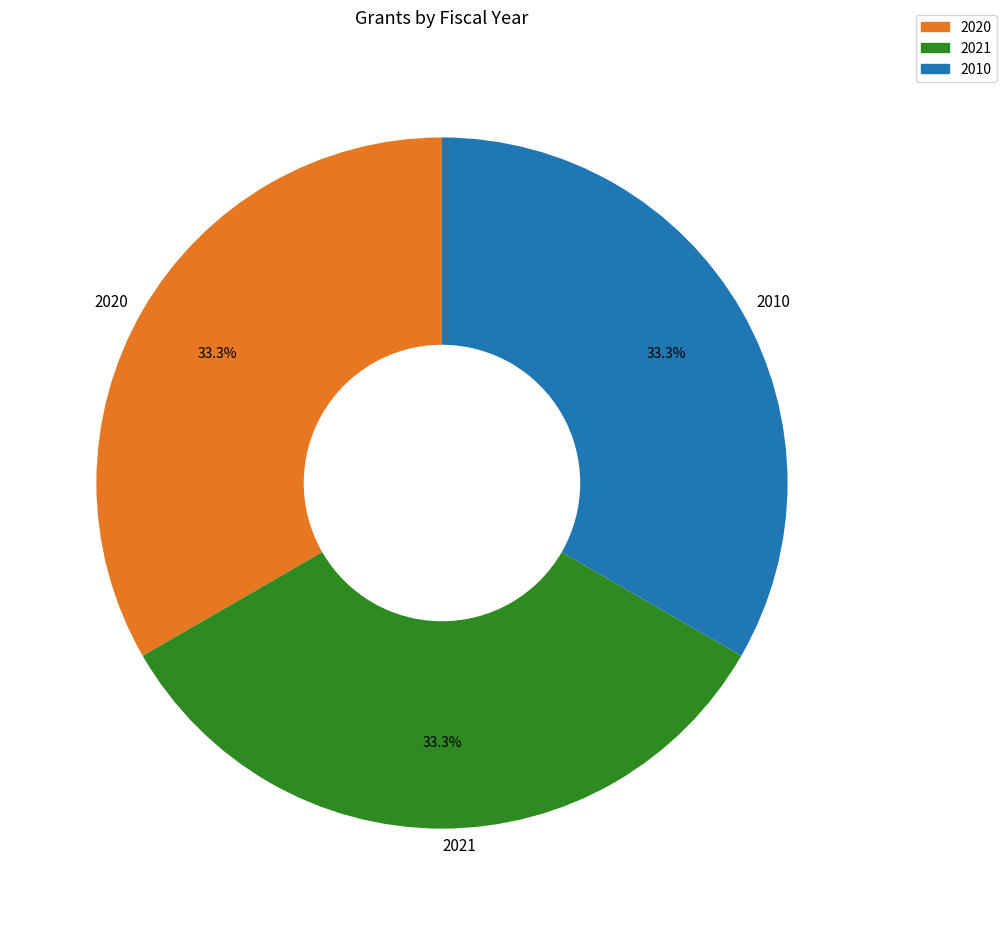

Combined, what portion of the pie is 2020 and 2021?

66.8%